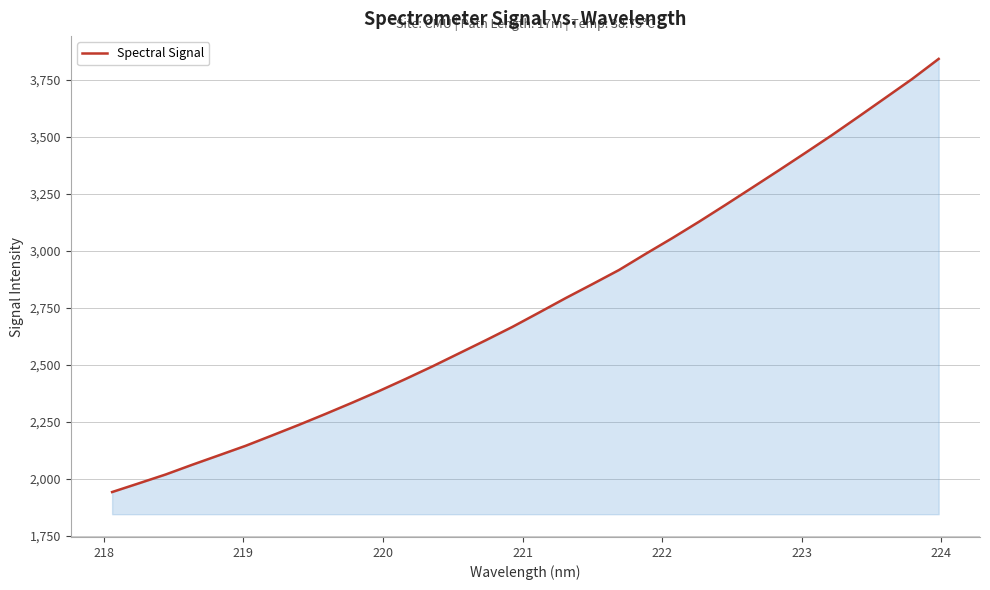

What is the difference between the maximum and minimum values?

1898.4